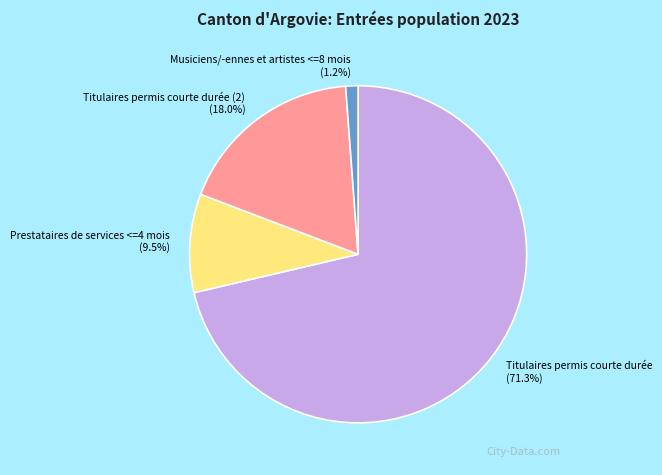

Is it true that Titulaires permis courte durée (2) is 18% of the pie?

True